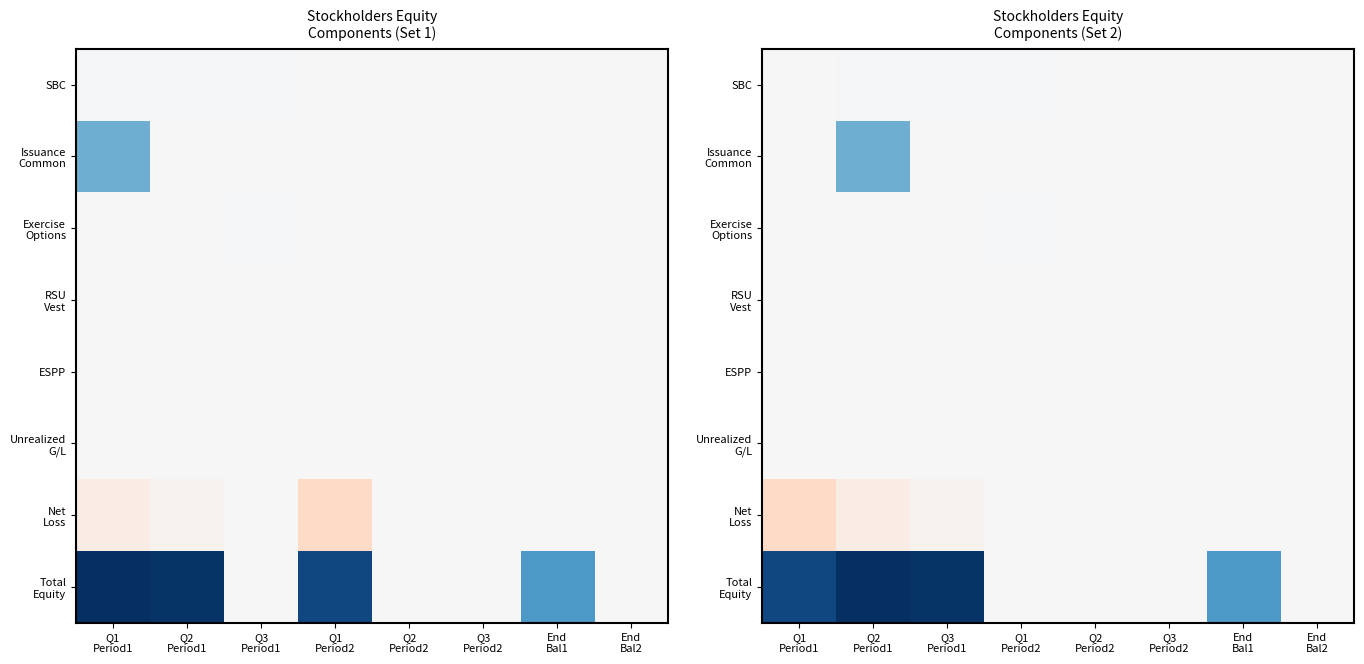

Which series has the widest spread of values?

Total Equity